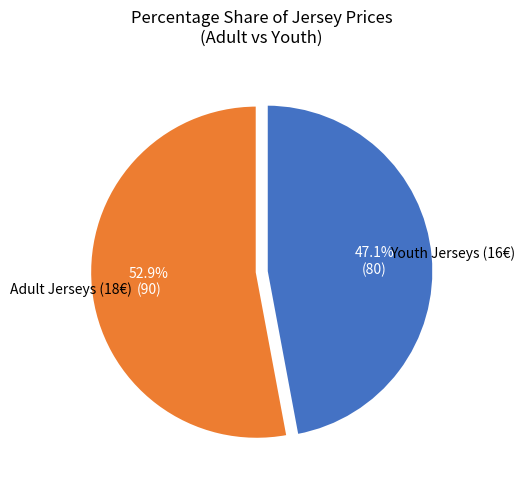

Is there a majority slice in this chart?

Yes